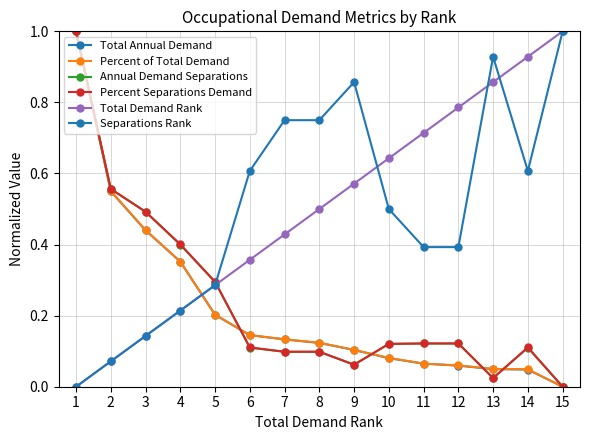

What is the difference between the second highest and second lowest values in the Total Annual Demand series?

0.5